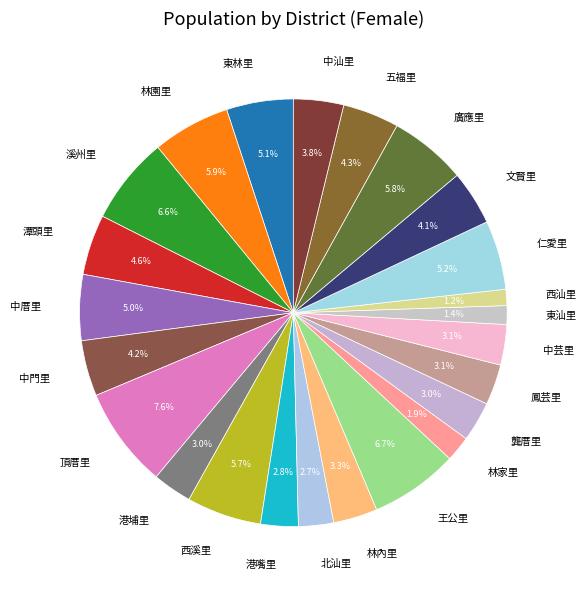

Which category has the biggest portion of the pie?

頂厝里